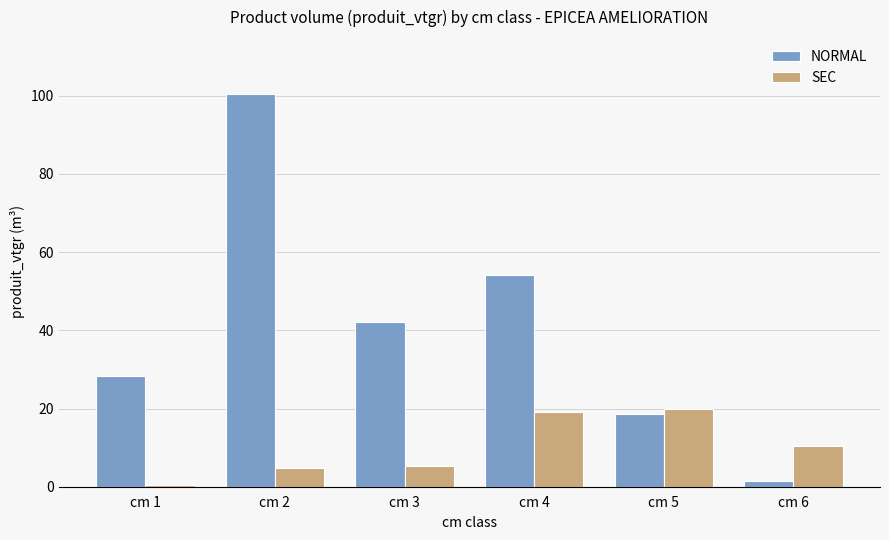

What is the sum of the NORMAL values at cm 5 and cm 4?

72.6